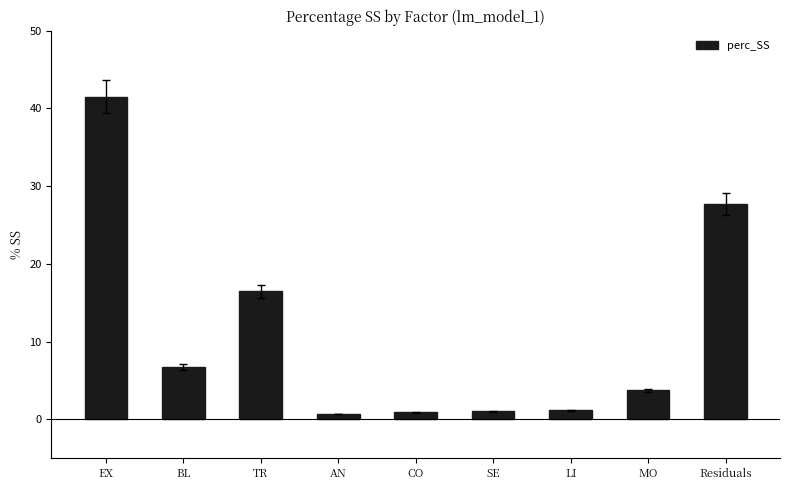

What is the value of the 8th bar from the left?

3.8